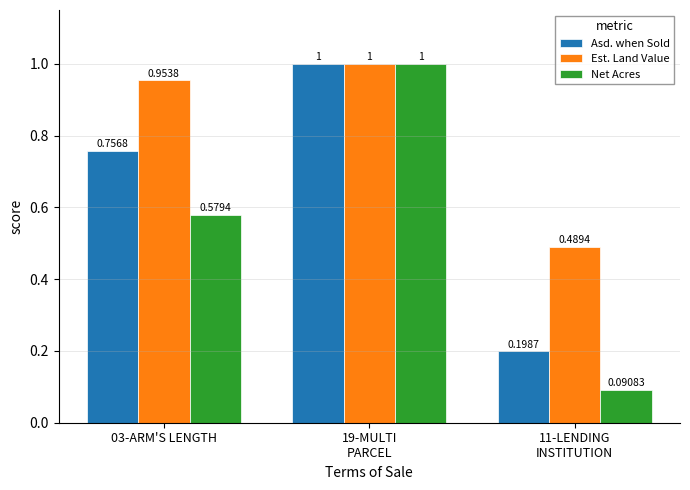

Is the value of Est. Land Value at 03-ARM'S LENGTH greater than the value of Asd. when Sold at 11-LENDING
INSTITUTION?

Yes